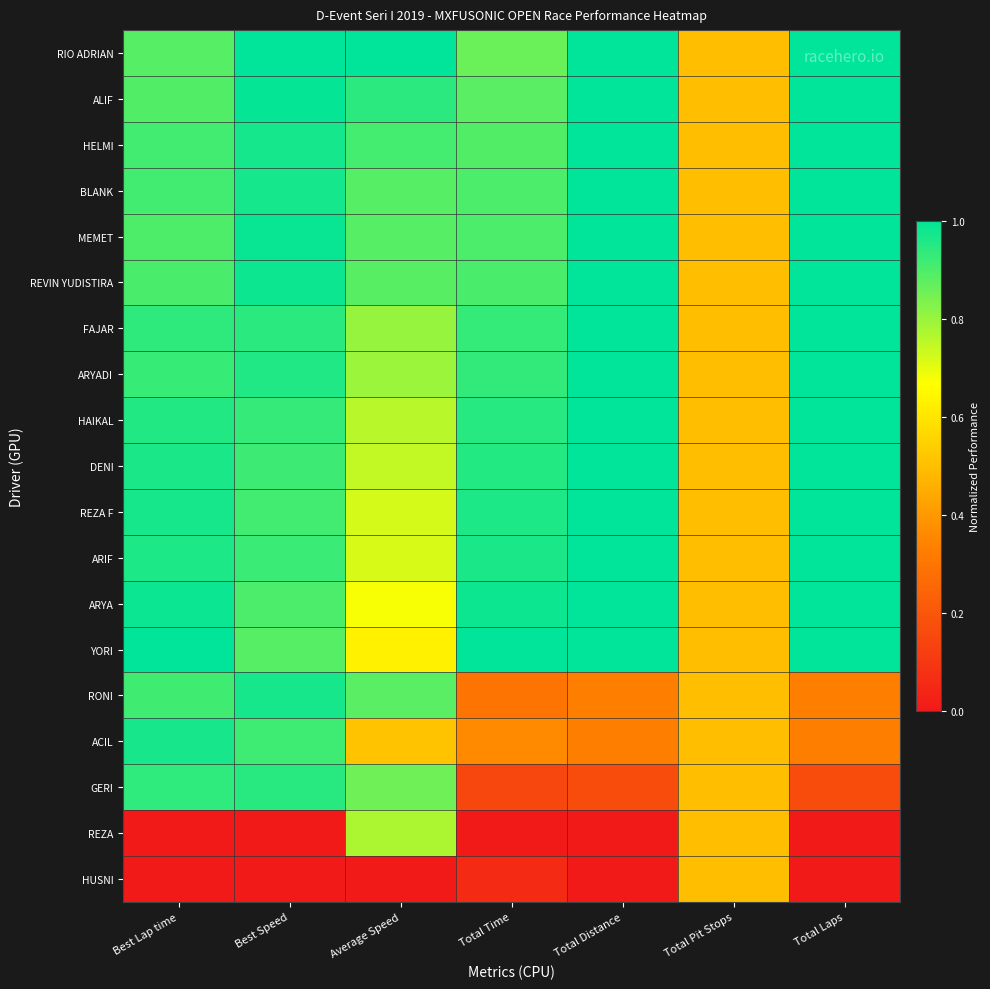

What is the greatest value displayed?

1.0